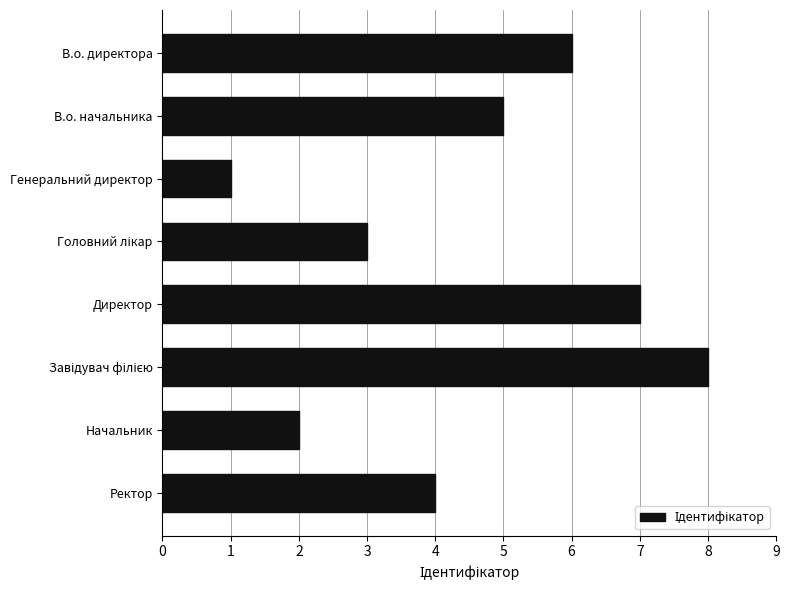

The value at В.о. начальника is 3. True or false?

False